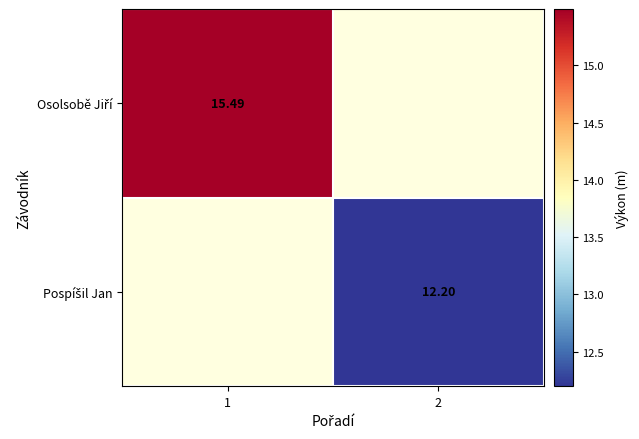

Which series has the largest range (max minus min)?

Osolsobě Jiří